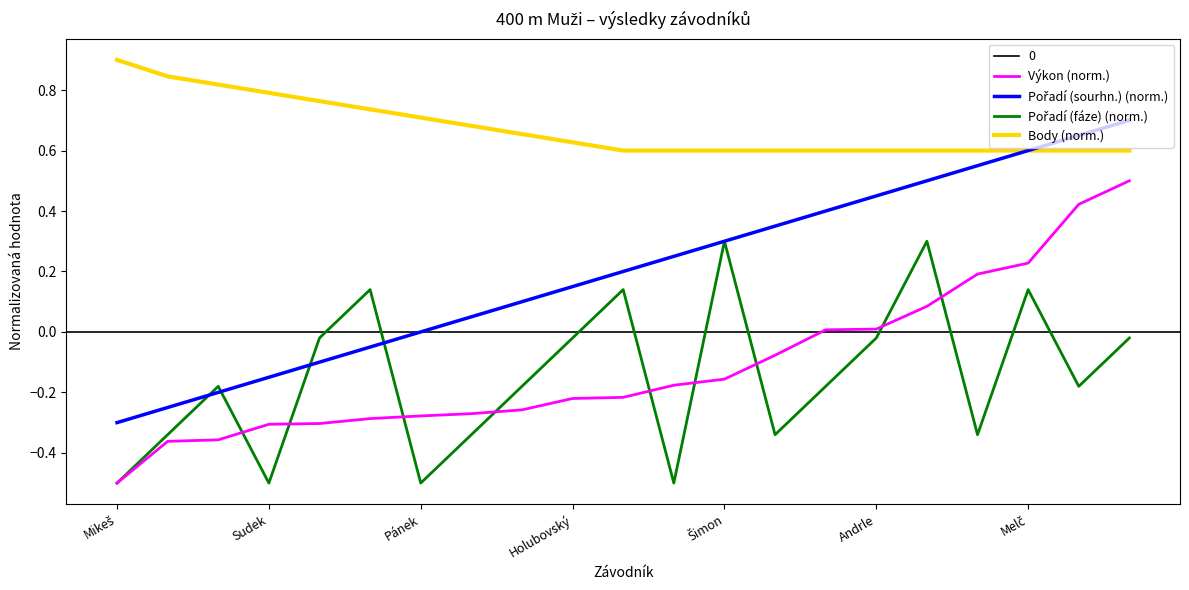

How many values in the Pořadí (sourhn.) (norm.) series are below 0?

6